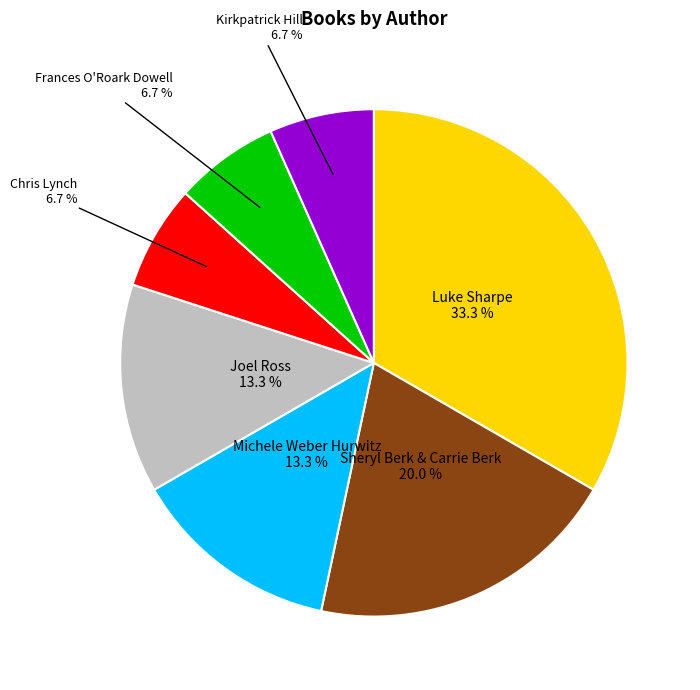

Does any single category account for the majority?

No